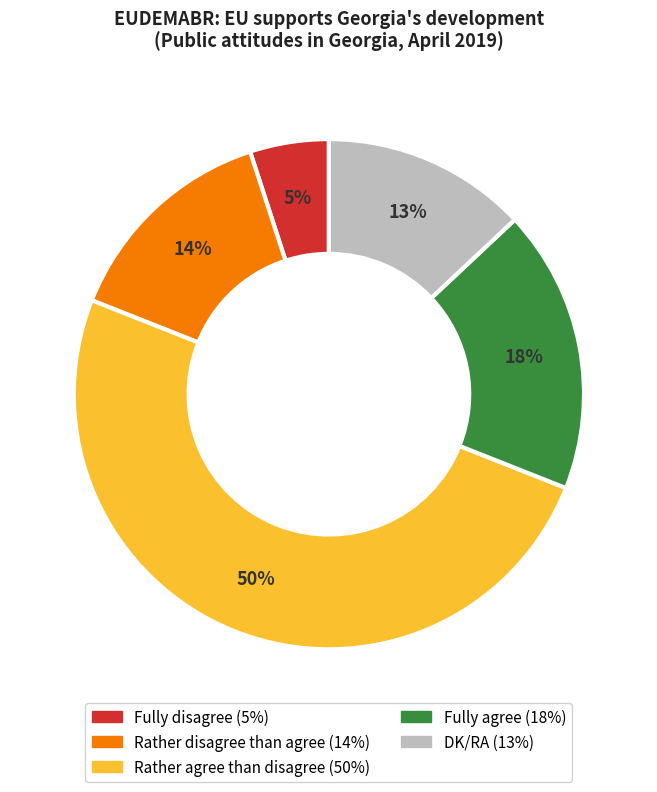

What is the largest slice in the pie chart?

Rather agree than disagree